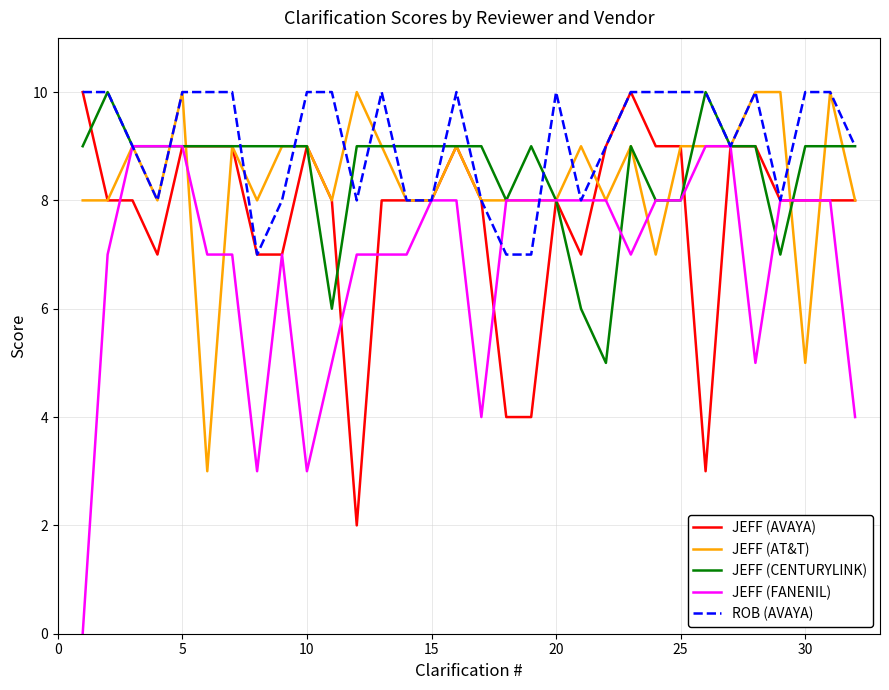

What is the minimum value for JEFF (CENTURYLINK)?

5